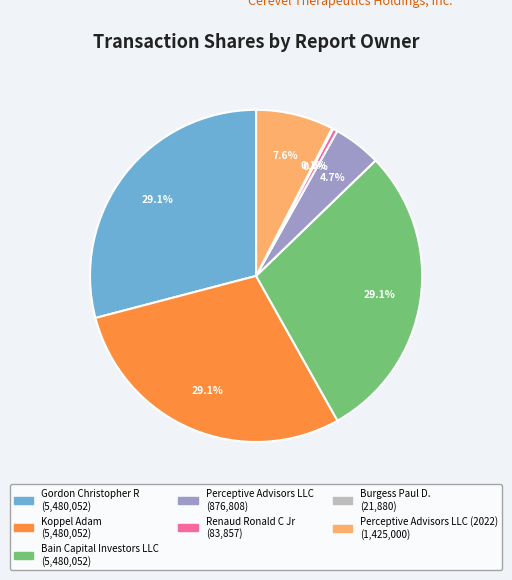

Is there any slice that represents more than half of the pie?

No